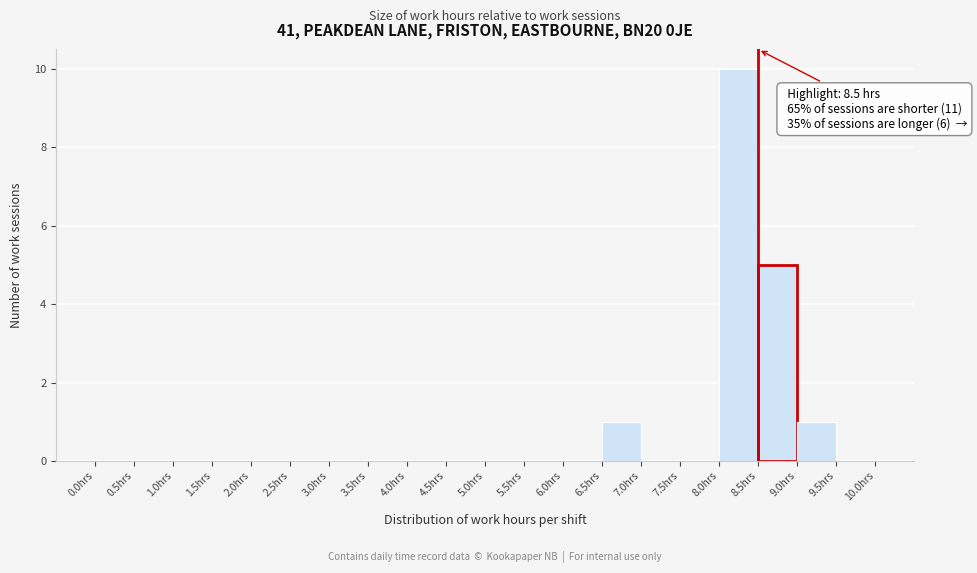

Which range on the x-axis has the tallest bar?

8.0 to 8.5